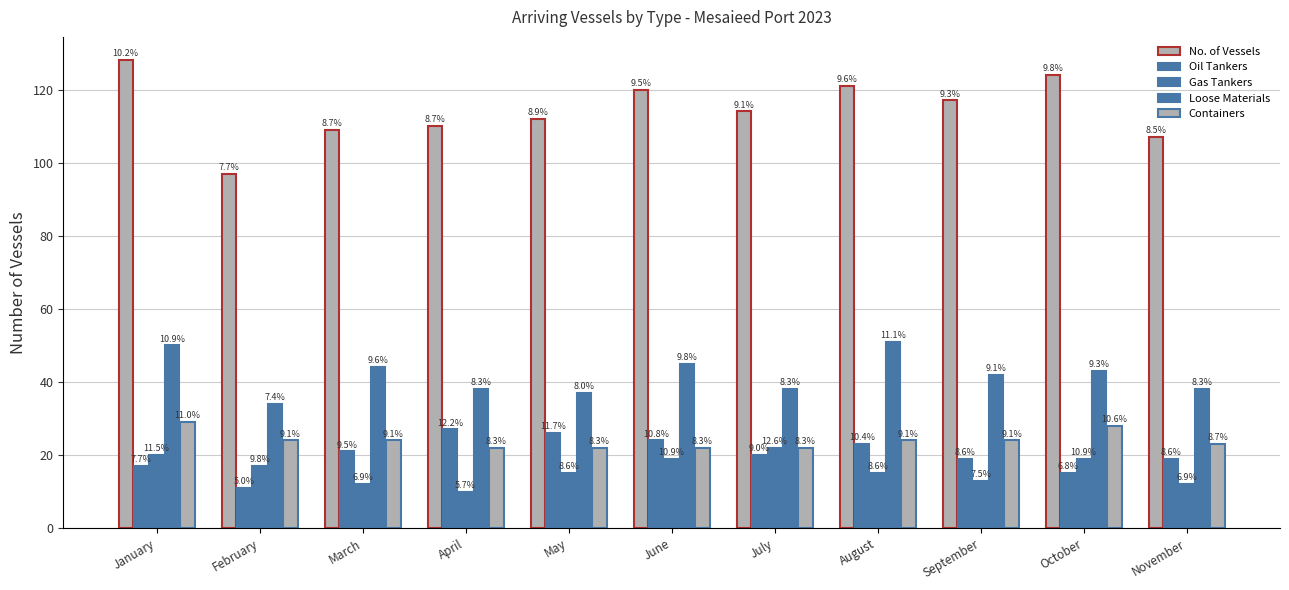

What is the sum of the Oil Tankers values at March and June?

45